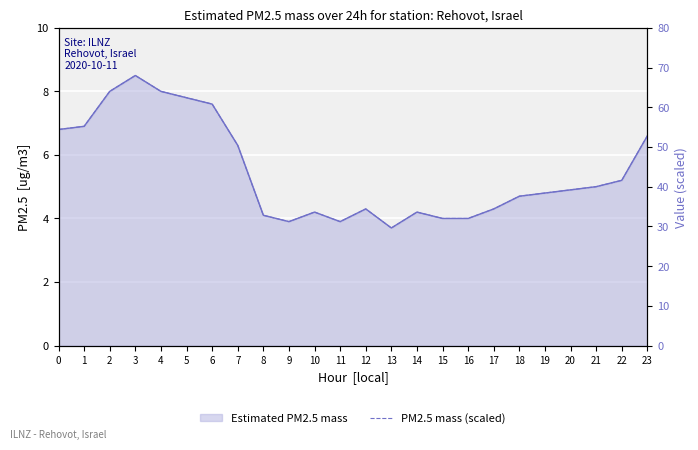

What is the difference between the maximum and minimum values in the PM2.5 mass (scaled) series?

38.4